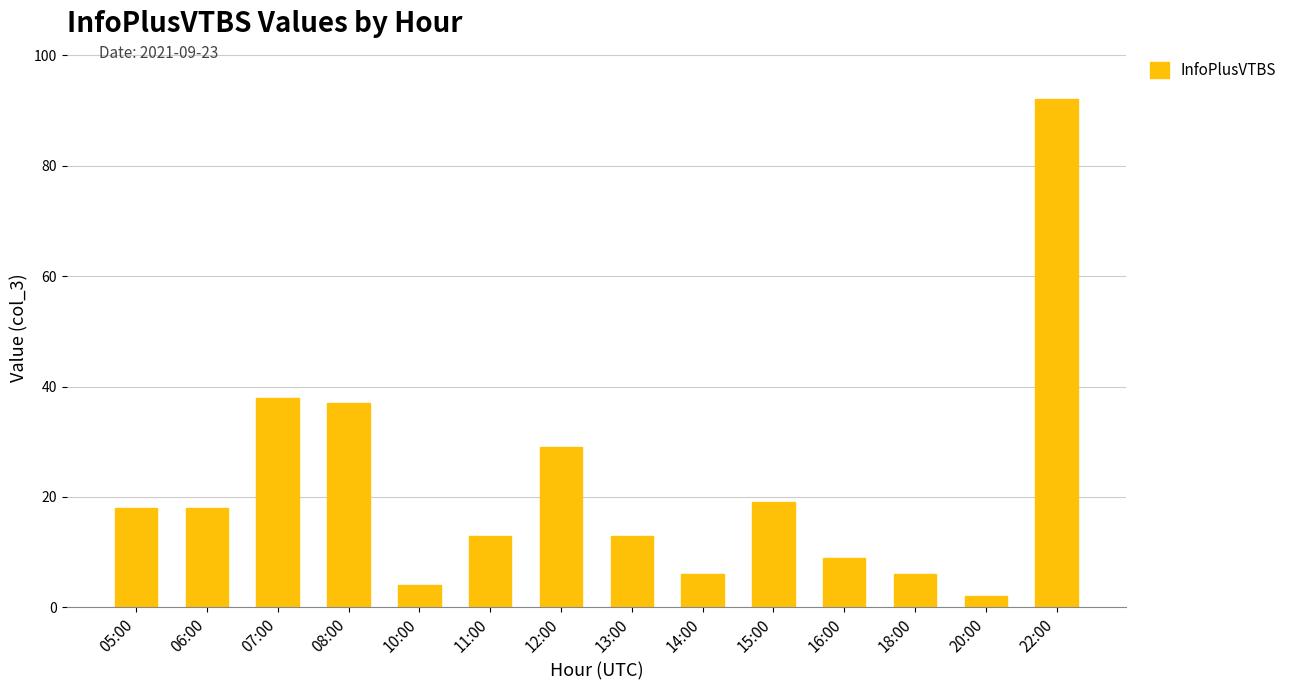

The value at 16:00 is 9. True or false?

True